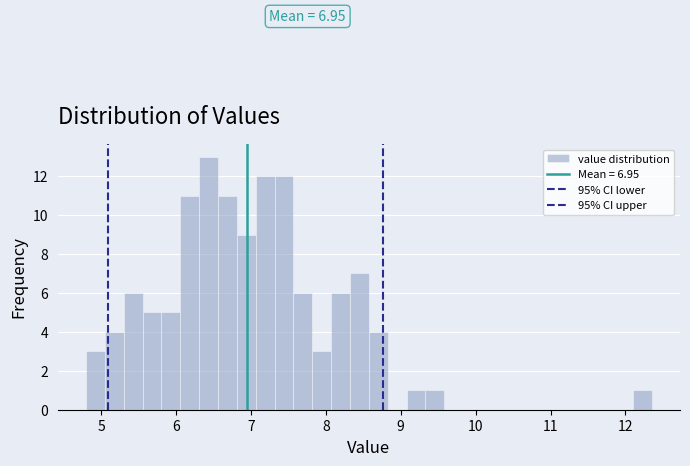

Around what value on the x-axis is the tallest bar? Give the approximate position of its centre, as read against the axis.

6.4